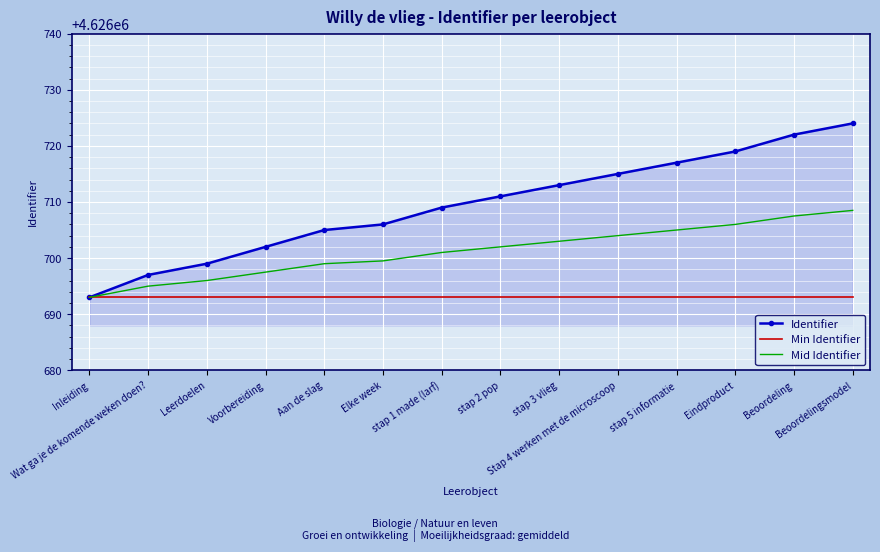

Which series has the largest range (max minus min)?

Identifier